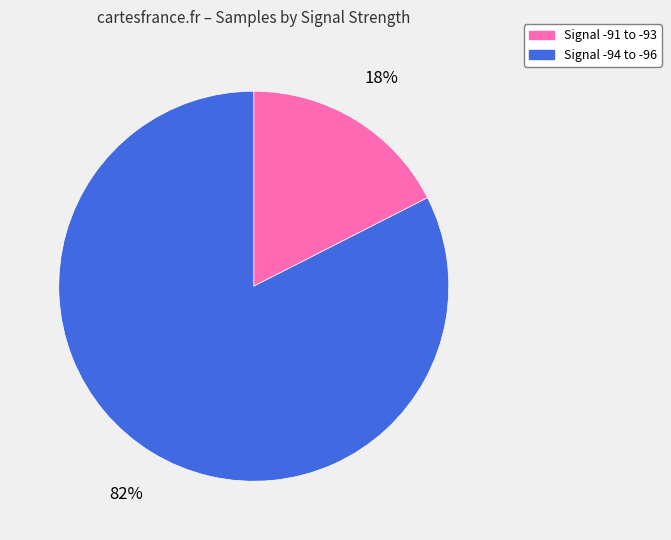

How many slices are in this pie chart?

2